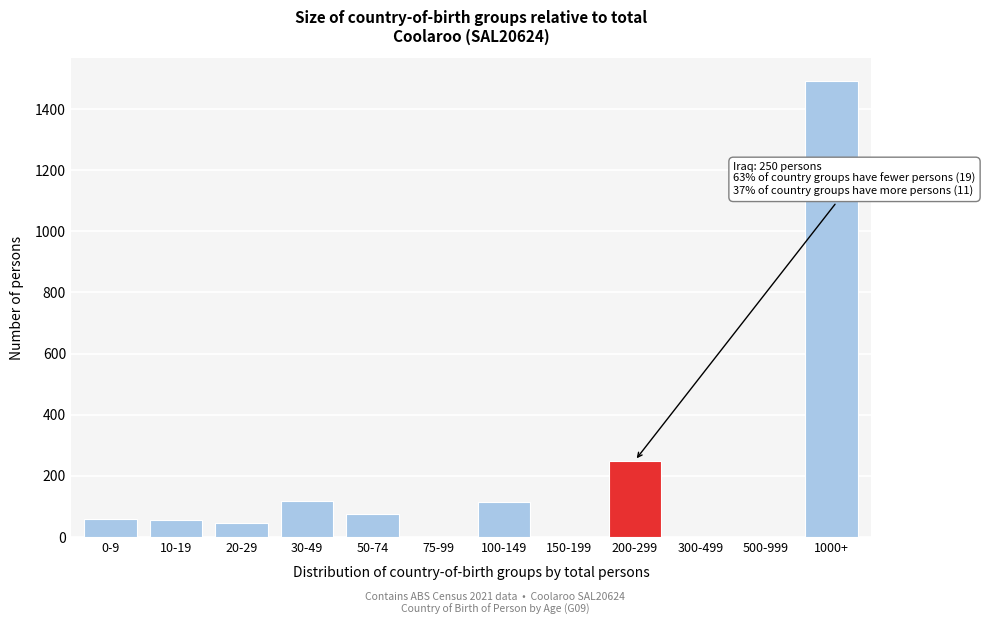

Which category has the highest value across all series?

1000+